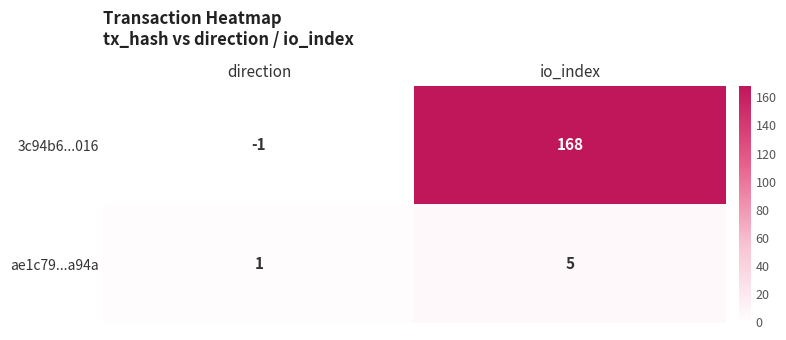

Reading left to right, extract all data points from this chart.

3c94b6...016: -1	168
ae1c79...a94a: 1	5